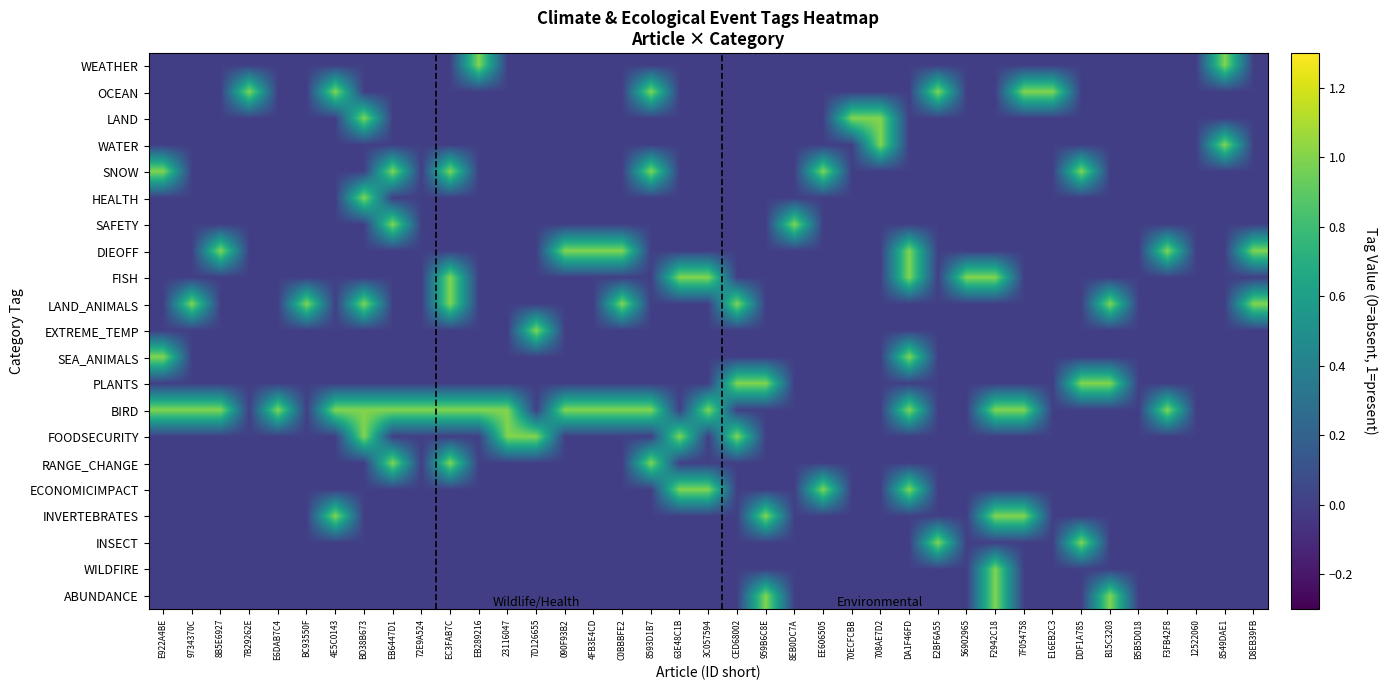

At which category is the sum across all series the highest?

BD38B673